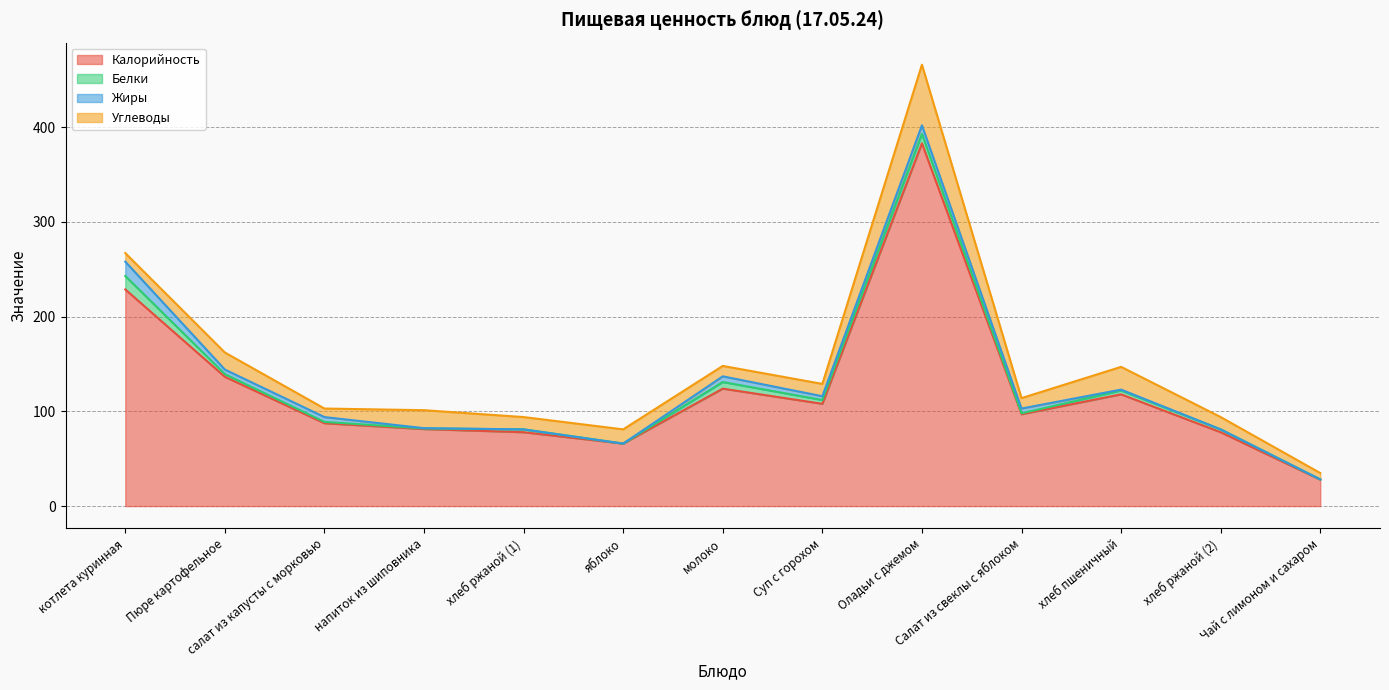

What is the value of the Белки point at the 7th from the left?

7.0